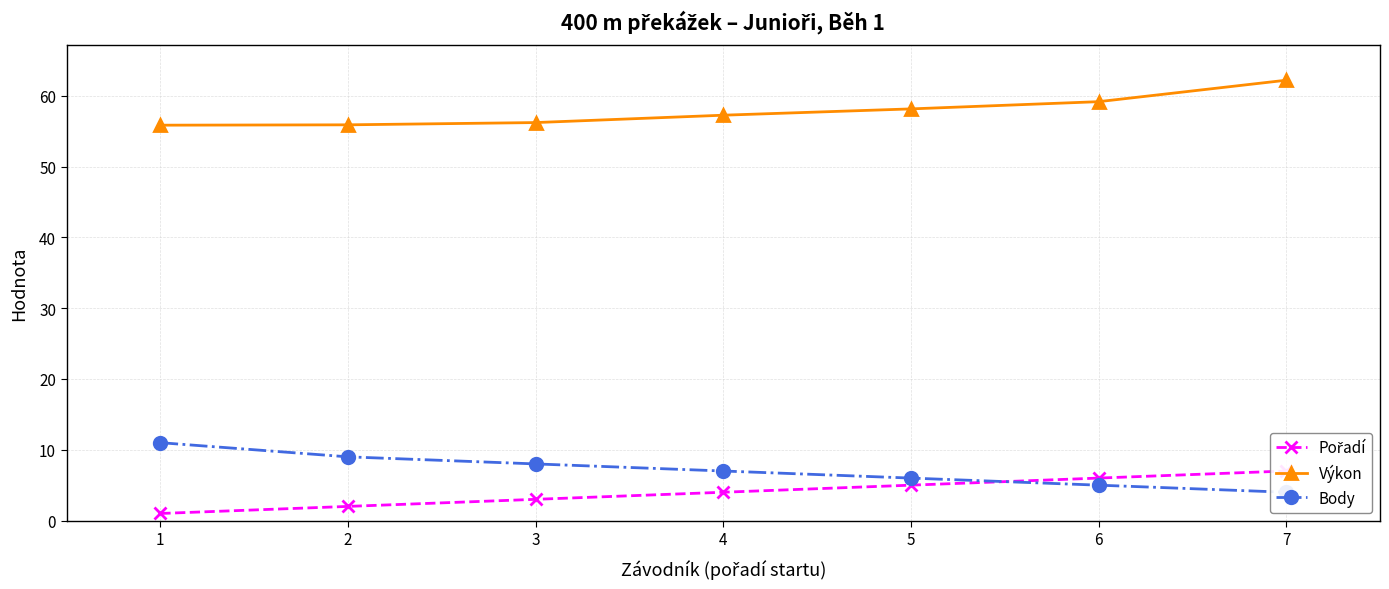

At which label does Pořadí first exceed 4?

5